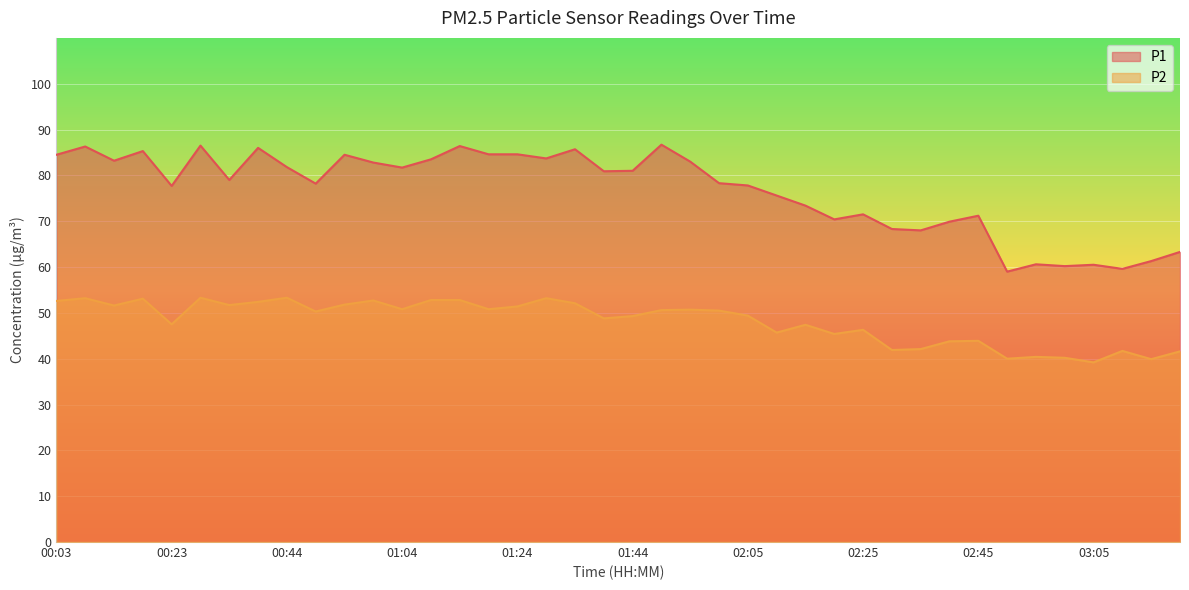

Reading left to right, transcribe all the data shown in this chart.

P1: 84.5	86.3	83.2	85.3	77.7	86.5	79.0	86.0	81.8	78.2	84.5	82.8	81.7	83.5	86.4	84.6	84.6	83.7	85.7	80.9	81.0	86.7	83.0	78.3	77.8	75.6	73.4	70.4	71.5	68.3	68.0	69.9	71.2	59.0	60.6	60.2	60.5	59.6	61.3	63.3
P2: 52.6	53.2	51.6	53.1	47.5	53.3	51.7	52.4	53.3	50.3	51.8	52.7	50.8	52.8	52.8	50.8	51.4	53.2	52.1	48.8	49.3	50.6	50.7	50.5	49.4	45.7	47.4	45.4	46.3	41.9	42.1	43.8	43.9	40.0	40.4	40.2	39.2	41.7	39.9	41.6